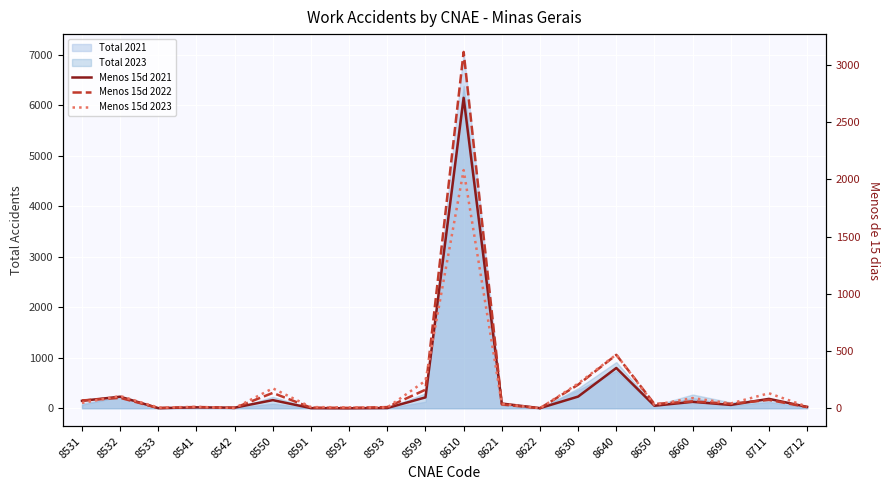

What is the value of the Menos 15d 2022 point at the 3rd from the left?

2